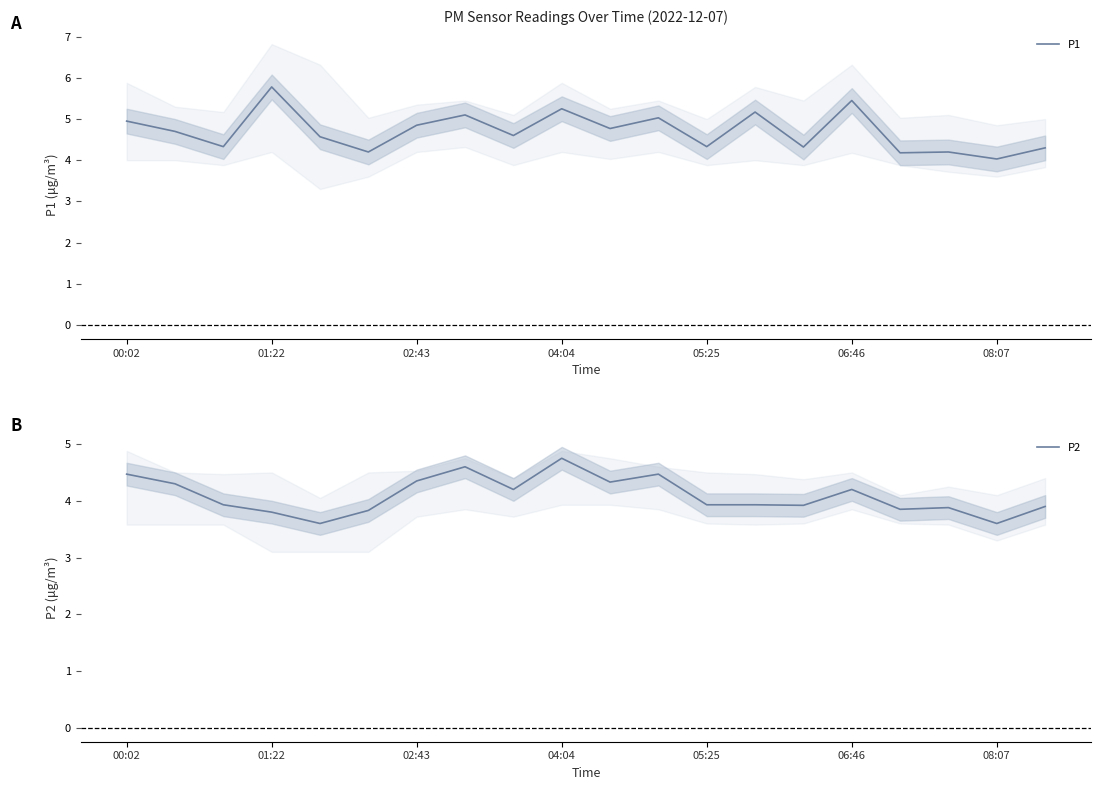

What is the average value of the P1 series?

4.7